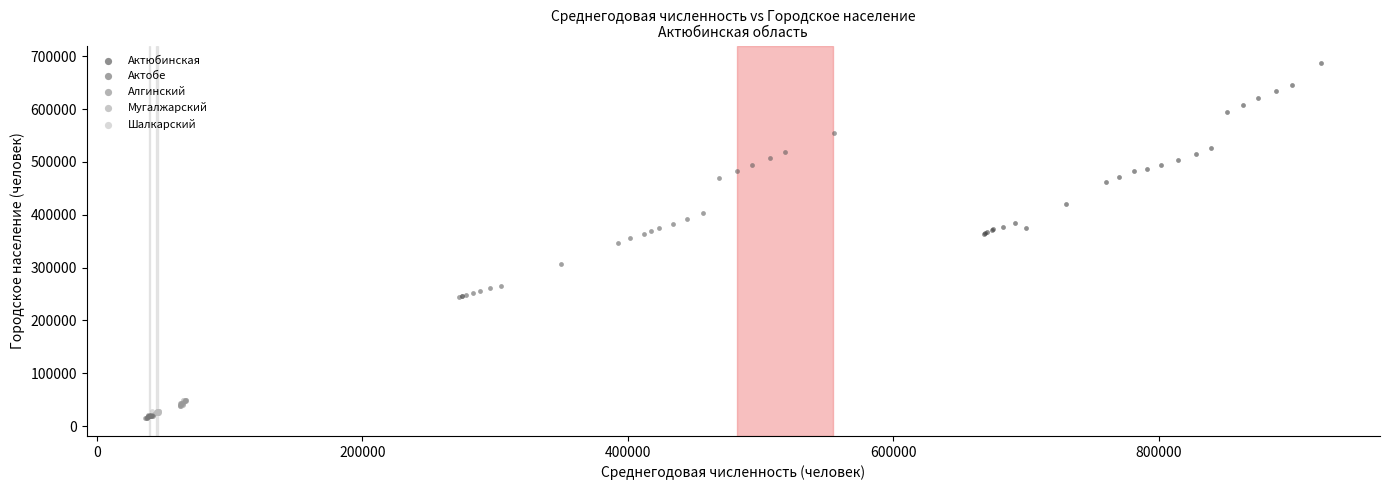

Which series has the largest Y range (max minus min)?

Актюбинская